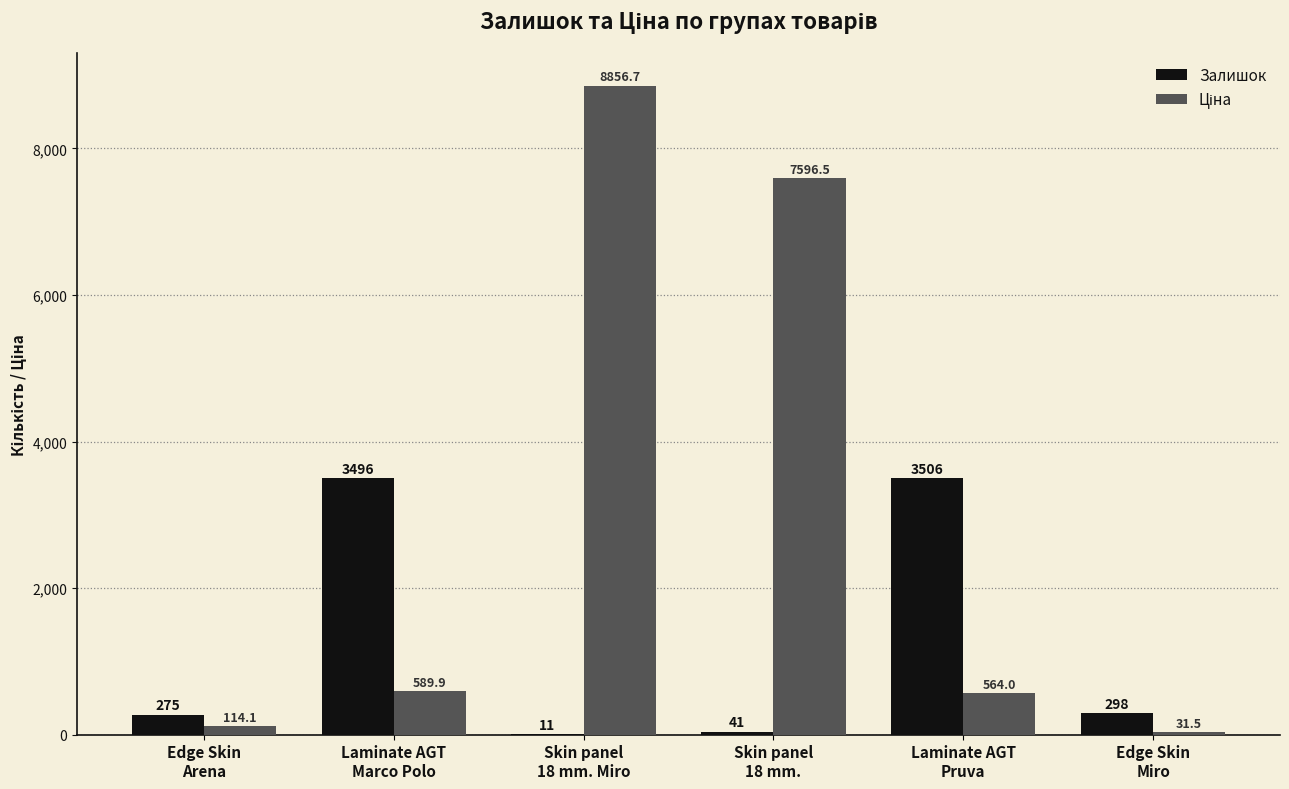

What is the sum of all Залишок values?

7627.0